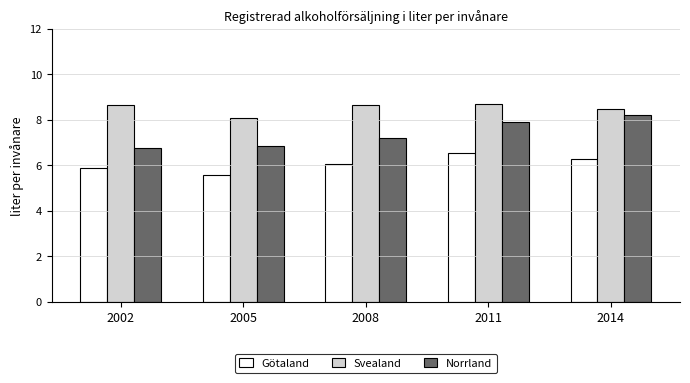

The value of Götaland at 2014 is 8.3. True or false?

False